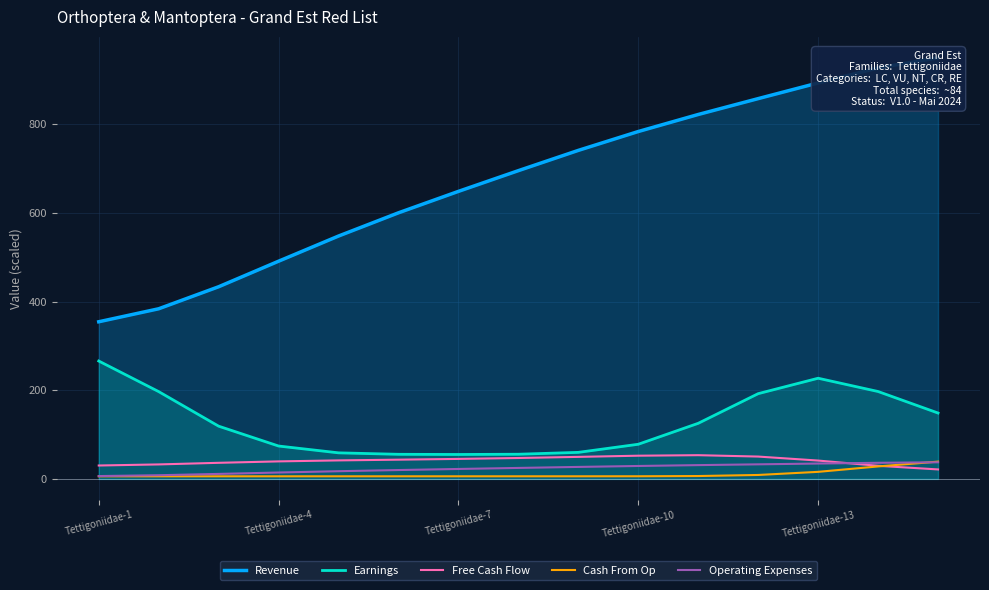

What is the highest value of the Free Cash Flow series?

53.5